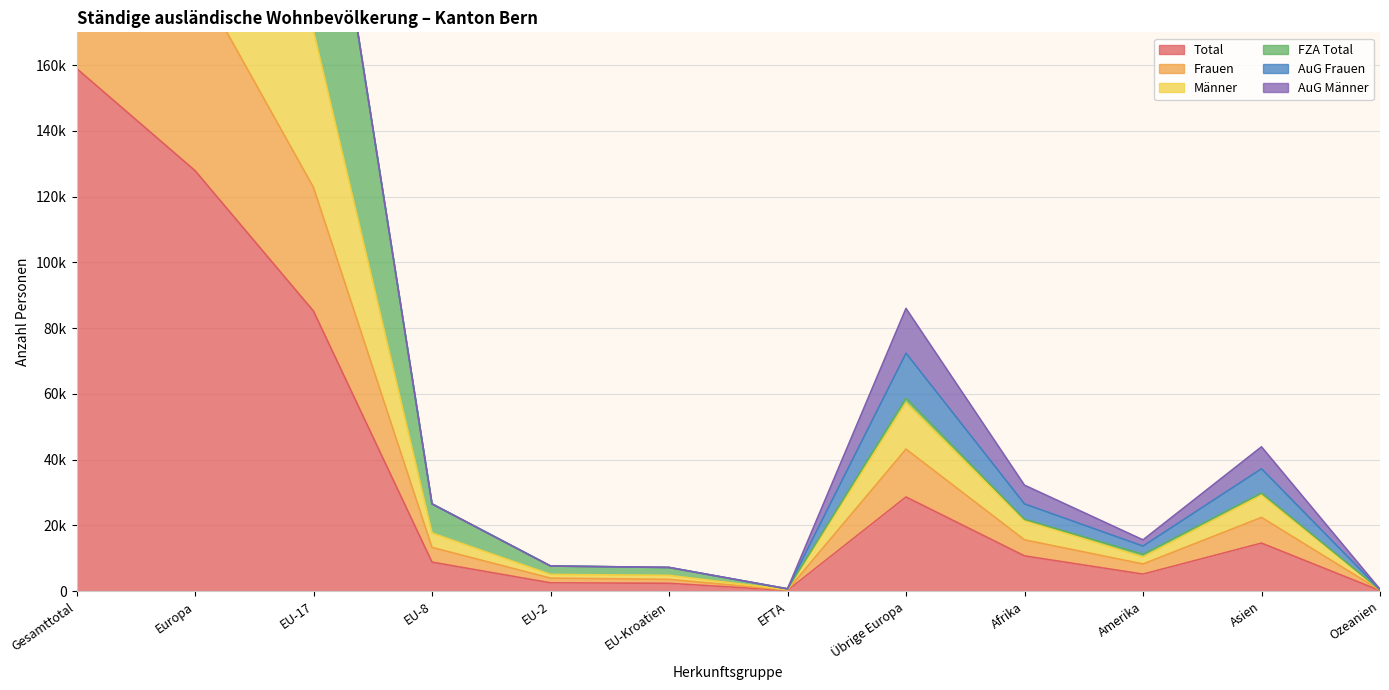

Between Afrika and EU-8, which is larger?

Afrika